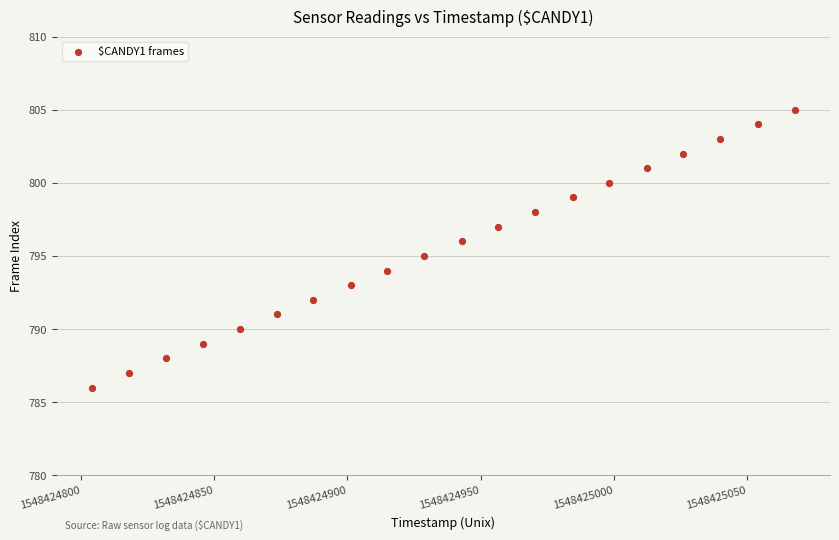

What is the range of Y values (max minus min)?

19